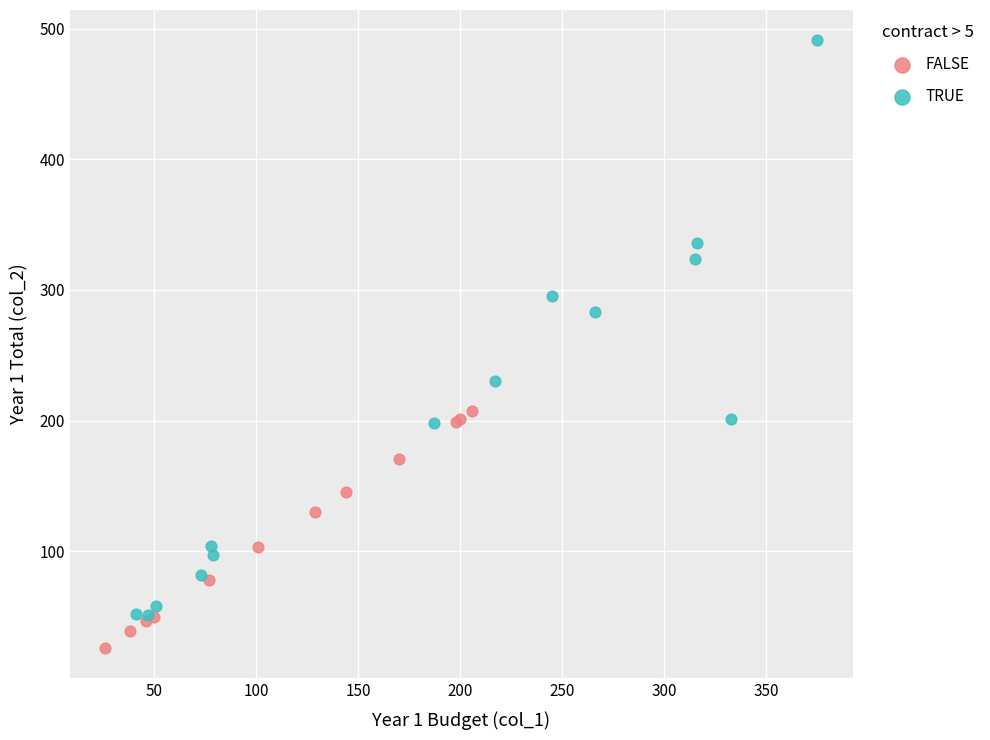

Which series has the widest spread of Y values?

TRUE